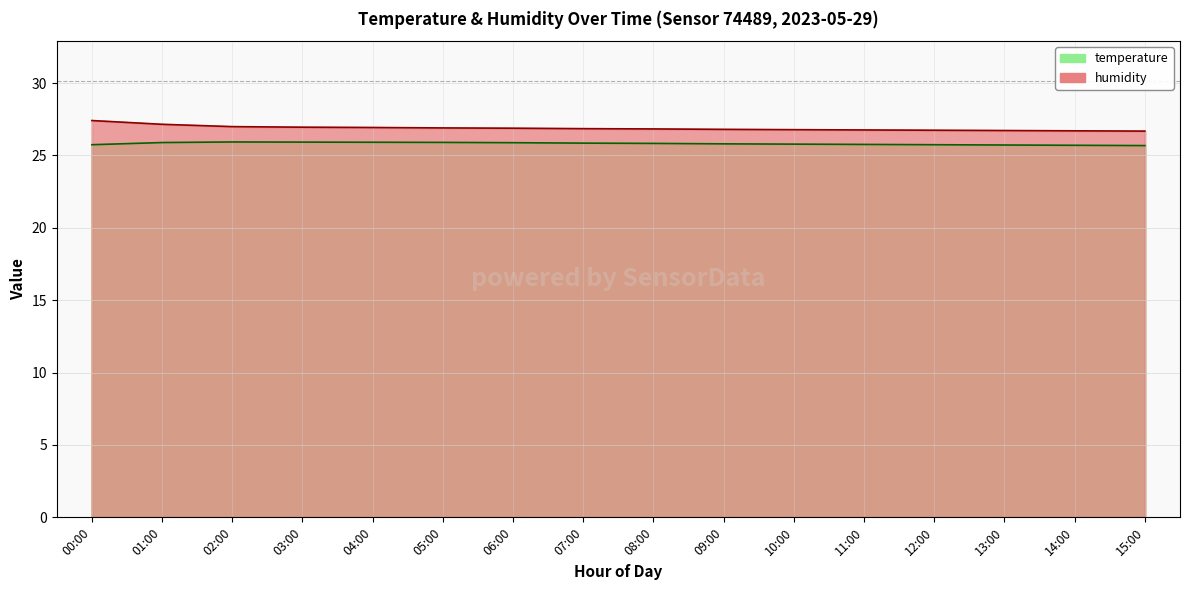

What is the sum of all humidity values?

430.1